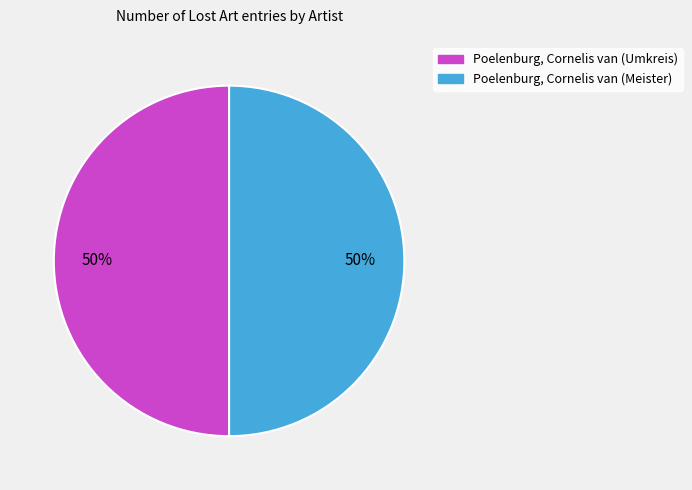

What percentage is the Poelenburg, Cornelis van (Umkreis) slice, to the nearest percent?

50%